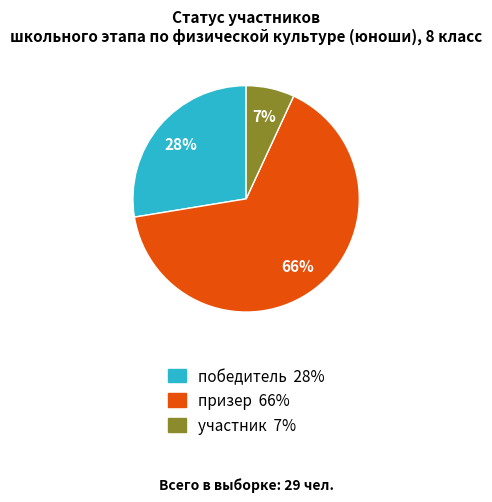

Which category has the biggest portion of the pie?

призер